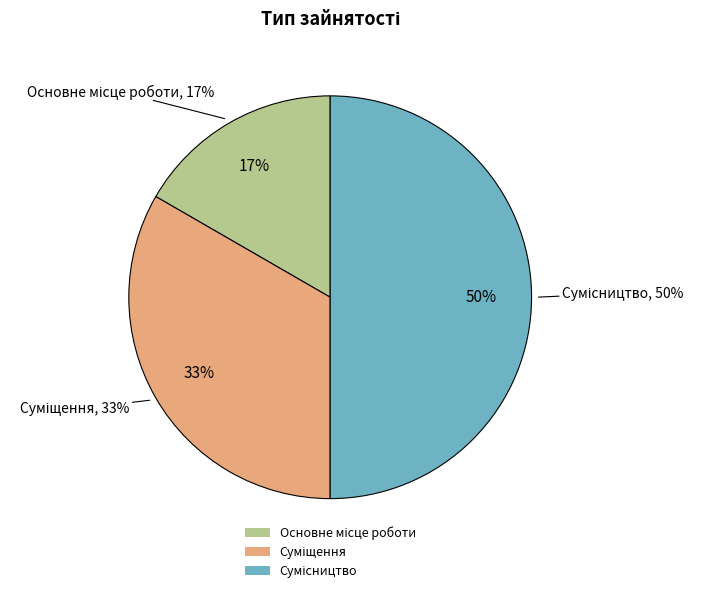

Which slice is the smallest?

Основне місце роботи